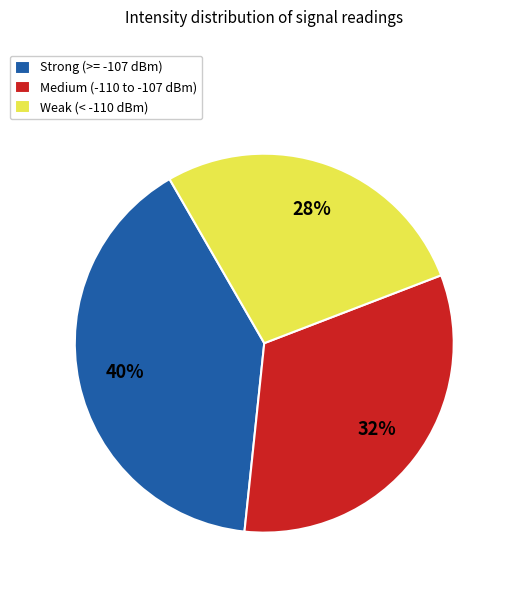

To the nearest percent, what is the average slice percentage?

33%